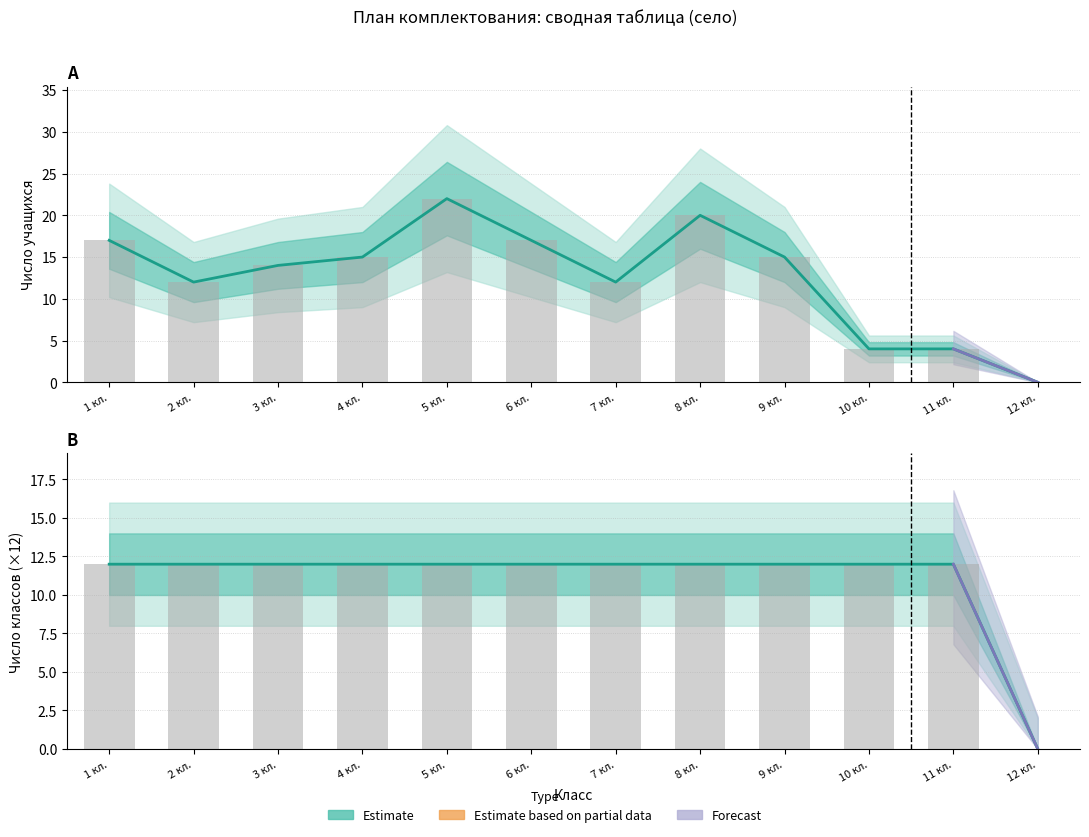

What is the difference between the second highest and minimum values in the Всего учащихся (село) series?

20